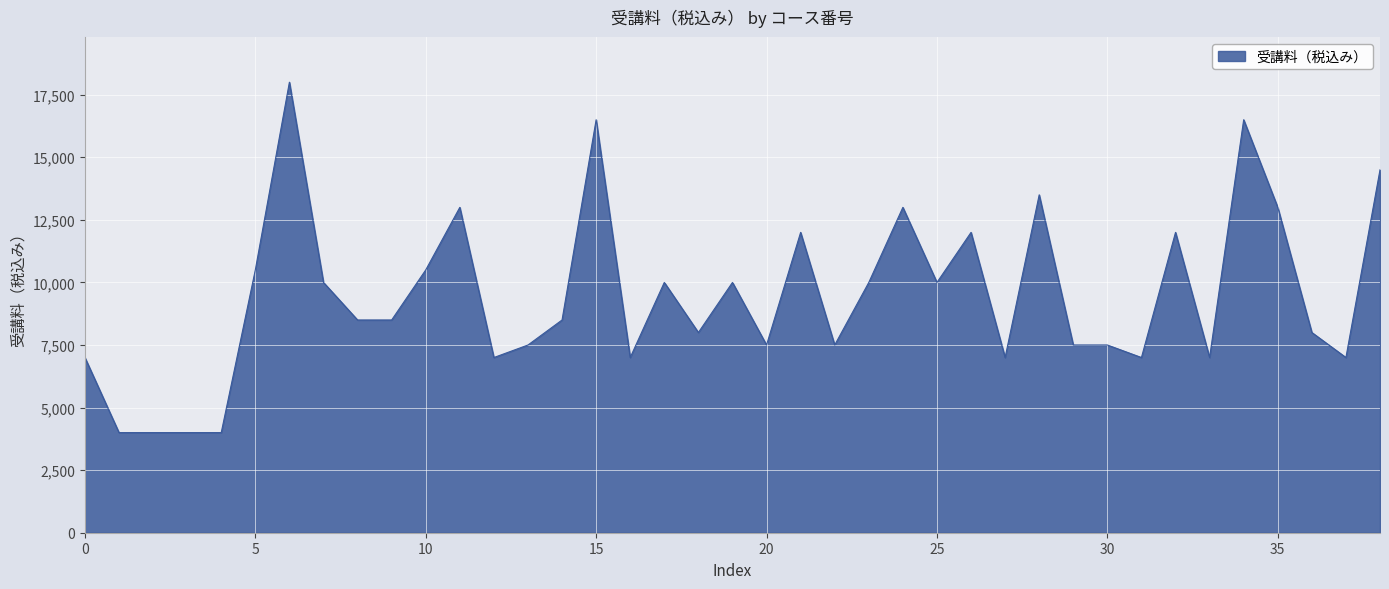

What is the difference between the maximum and minimum values?

14000